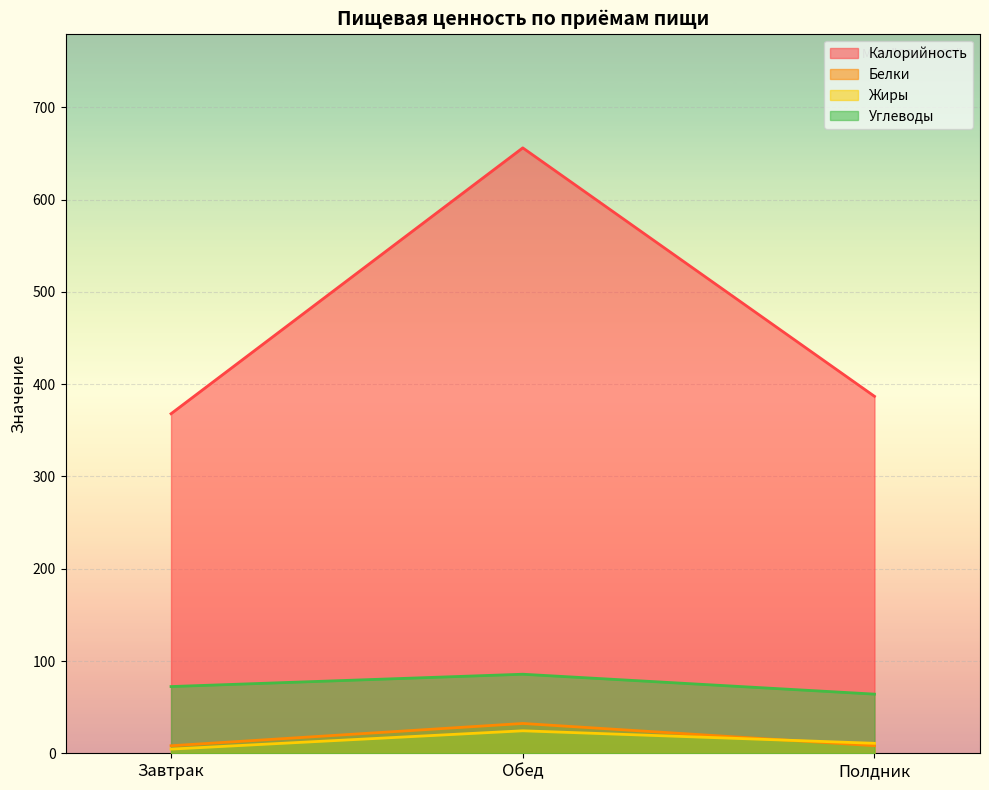

How many lines are shown in the chart?

4